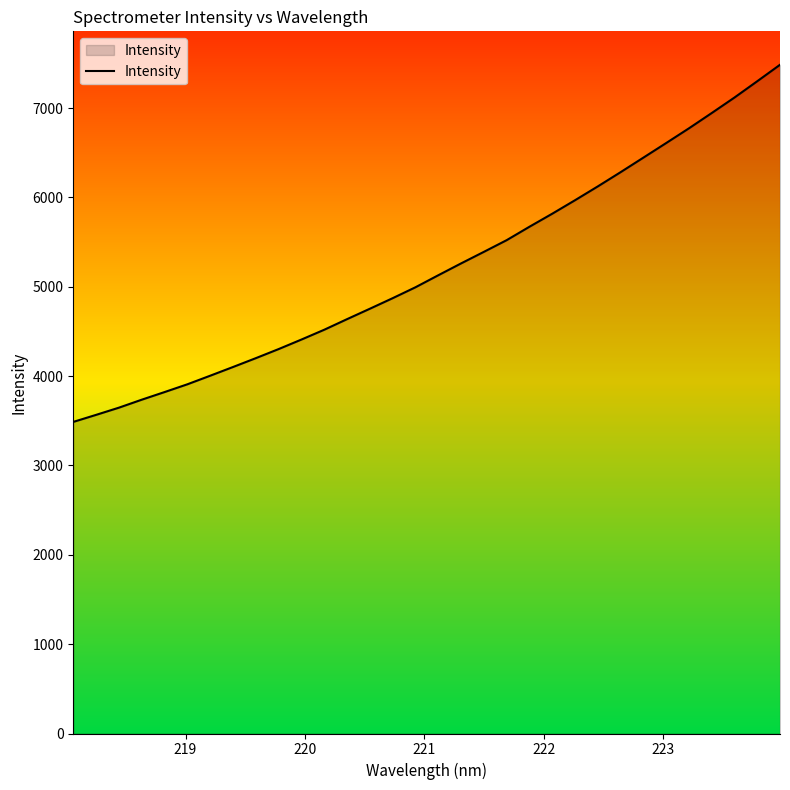

What is the difference between the maximum and minimum values?

3997.7